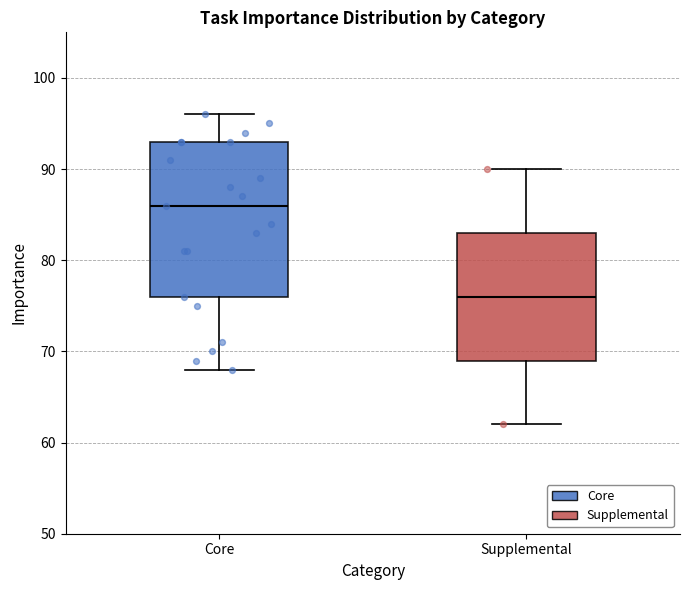

Reading left to right, read every box against the y-axis: the position of its median line, the range the box covers, and the ends of its whiskers. The values are not printed on the chart, so give them approximately, as read against the axis.

Core: median 86, box 76 to 93, whiskers 68 to 96
Supplemental: median 76, box 69 to 83, whiskers 62 to 90